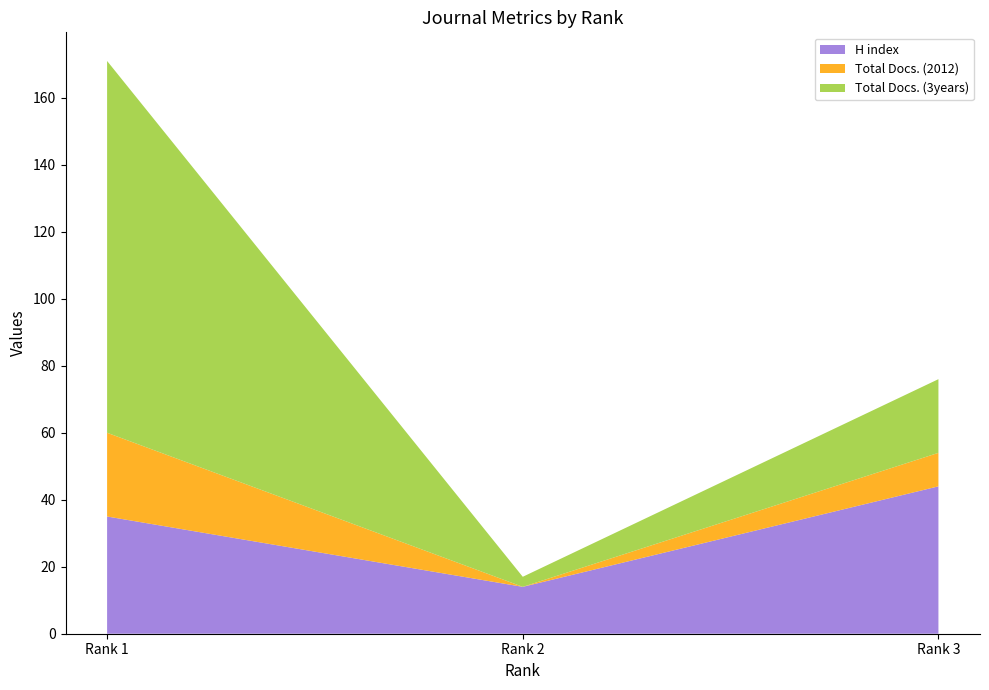

Reading left to right, transcribe all the data shown in this chart.

H index: Rank 1=35	Rank 2=14	Rank 3=44
Total Docs. (2012): Rank 1=25	Rank 2=0	Rank 3=10
Total Docs. (3years): Rank 1=111	Rank 2=3	Rank 3=22